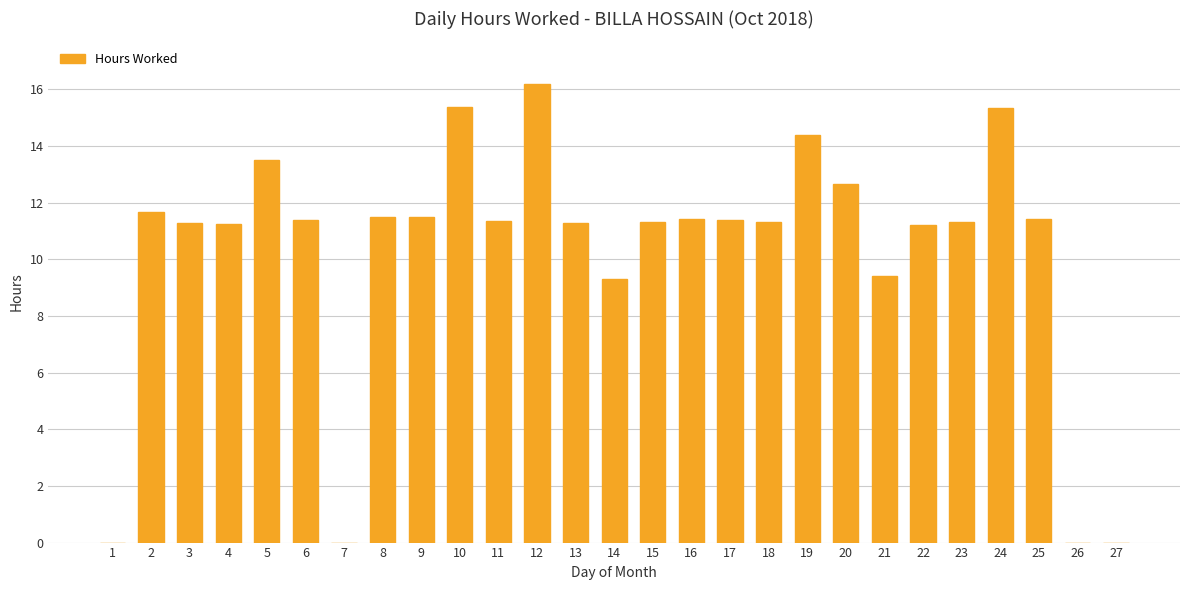

What is the sum of the values at 23 and 12?

27.5